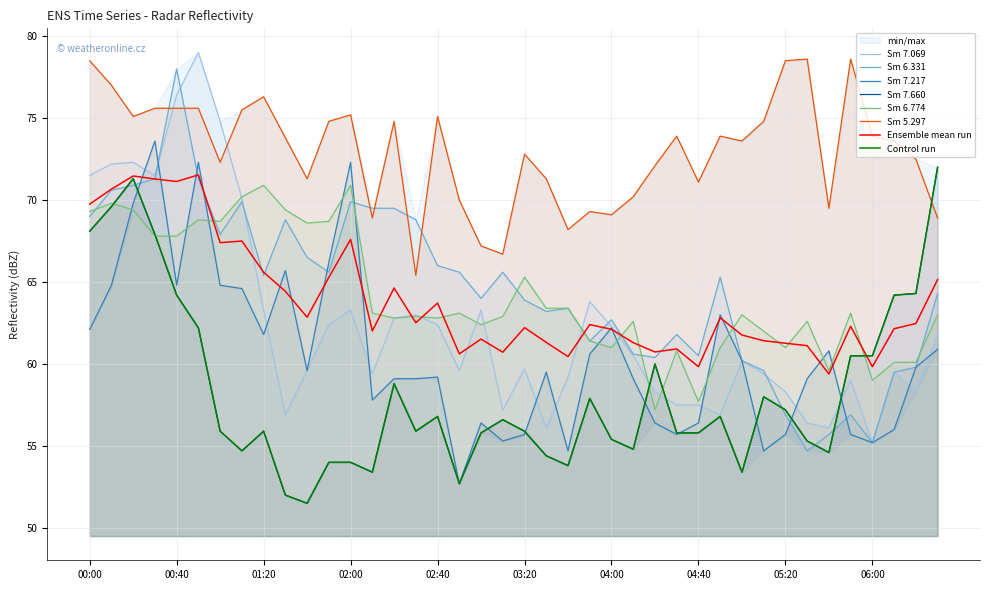

Does the chart display data point markers on the line(s)?

No